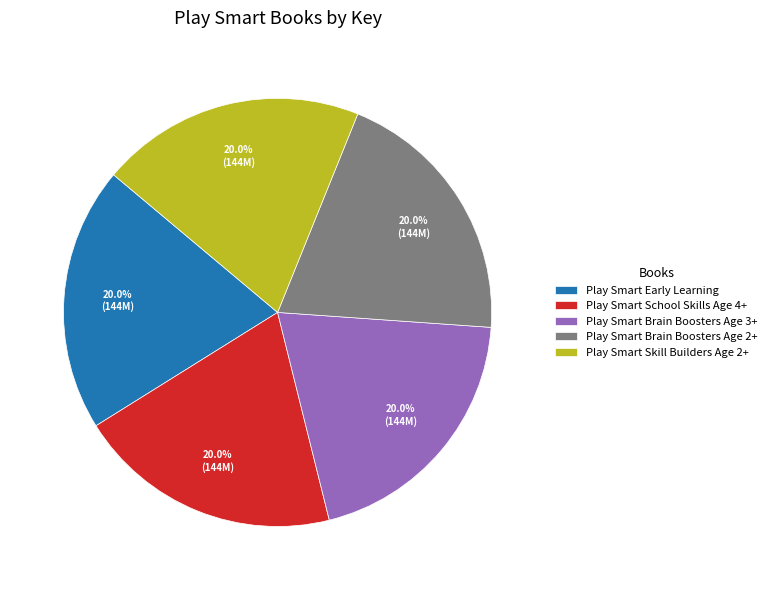

To the nearest percent, what is the combined percentage of Play Smart Brain Boosters Age 2+ and Play Smart Brain Boosters Age 3+?

40%